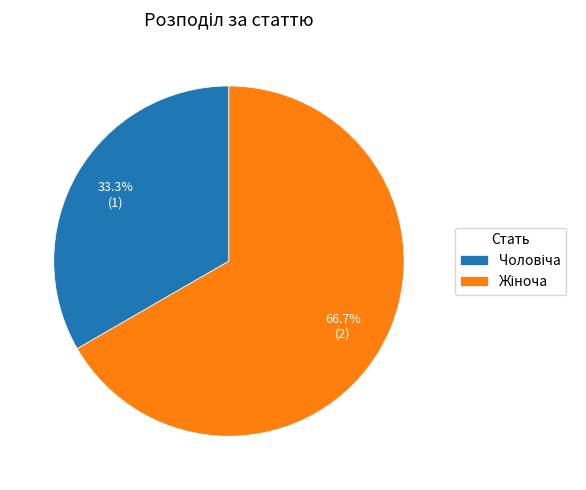

Is there any slice that represents more than half of the pie?

Yes